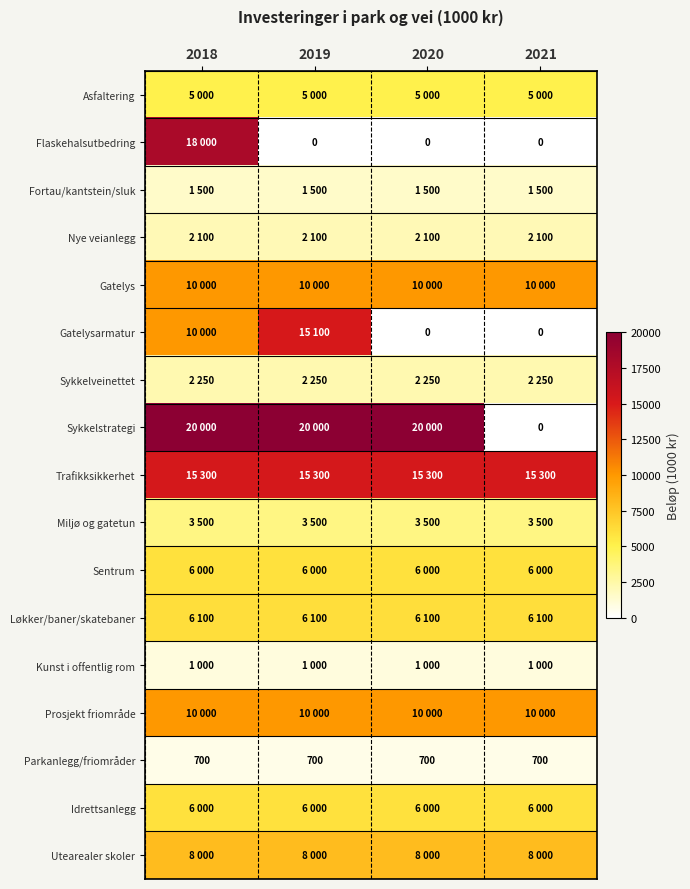

At which category does the chart reach its peak across all series?

2018